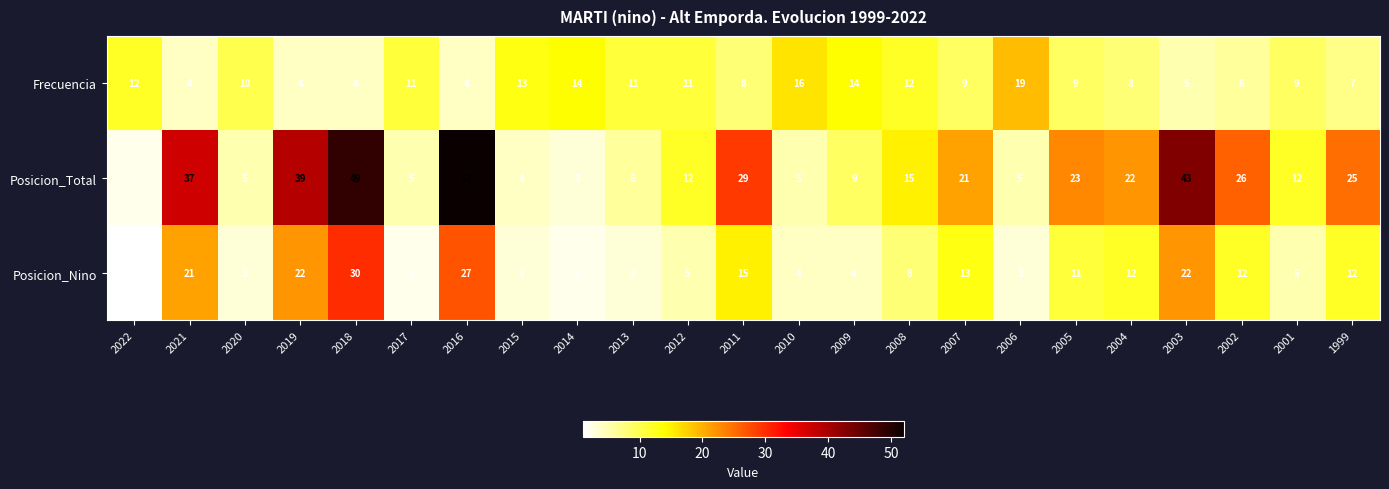

What is the minimum value for Frecuencia?

4